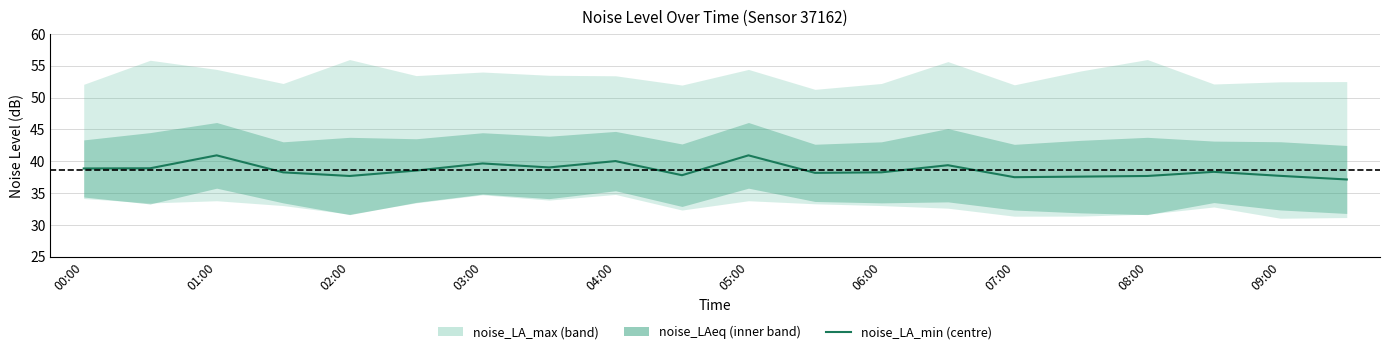

How many data points does each series have?

20